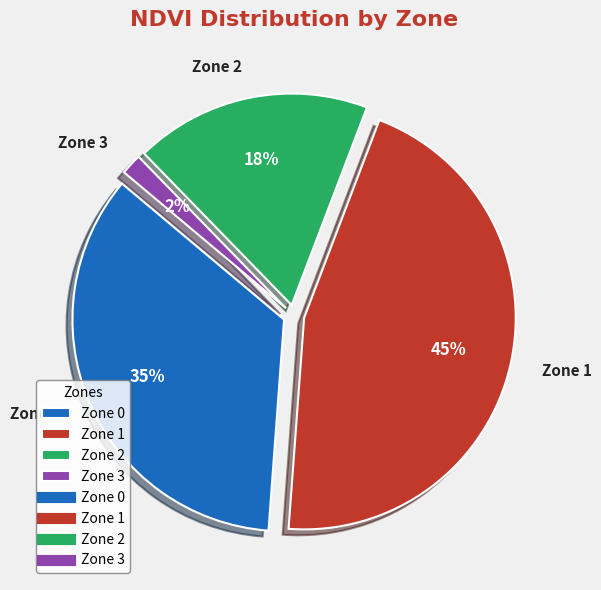

Combined, do Zone 1 and Zone 2 account for over 50%?

Yes